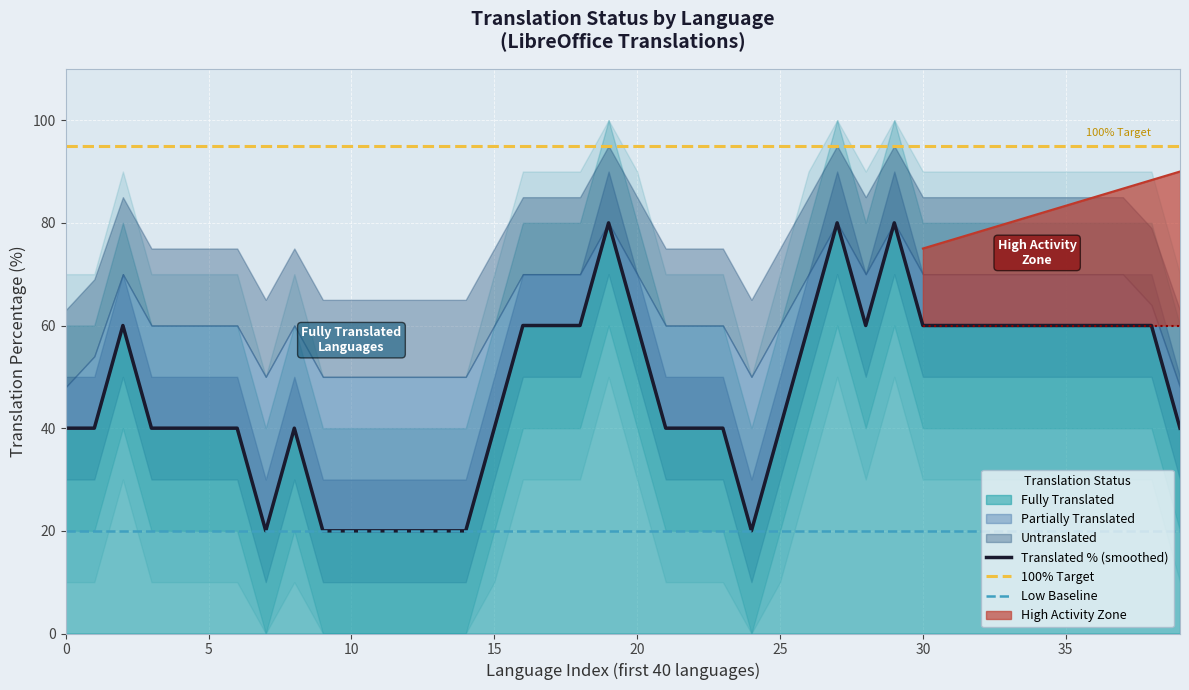

True or false: 100% Target and Translated % (smoothed) intersect in this chart.

False